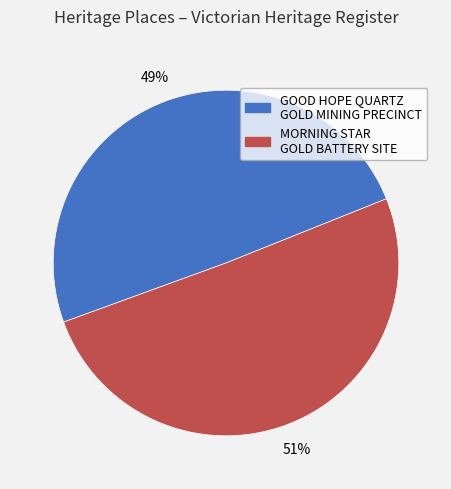

What is the majority slice?

MORNING STAR GOLD BATTERY SITE